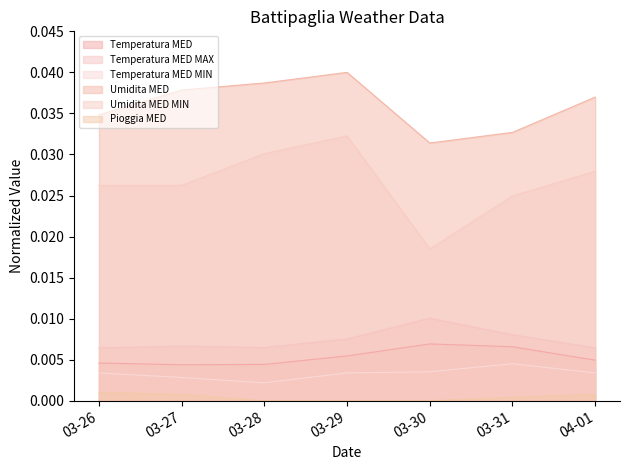

What position from the right is 03-30?

3